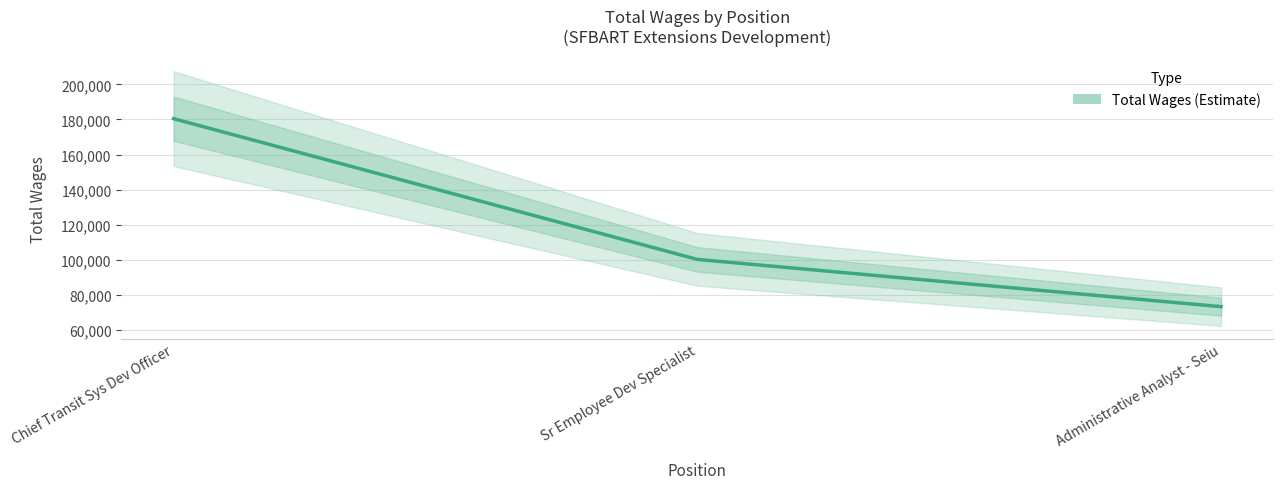

What is the approximate value at Chief Transit Sys Dev Officer?

180445